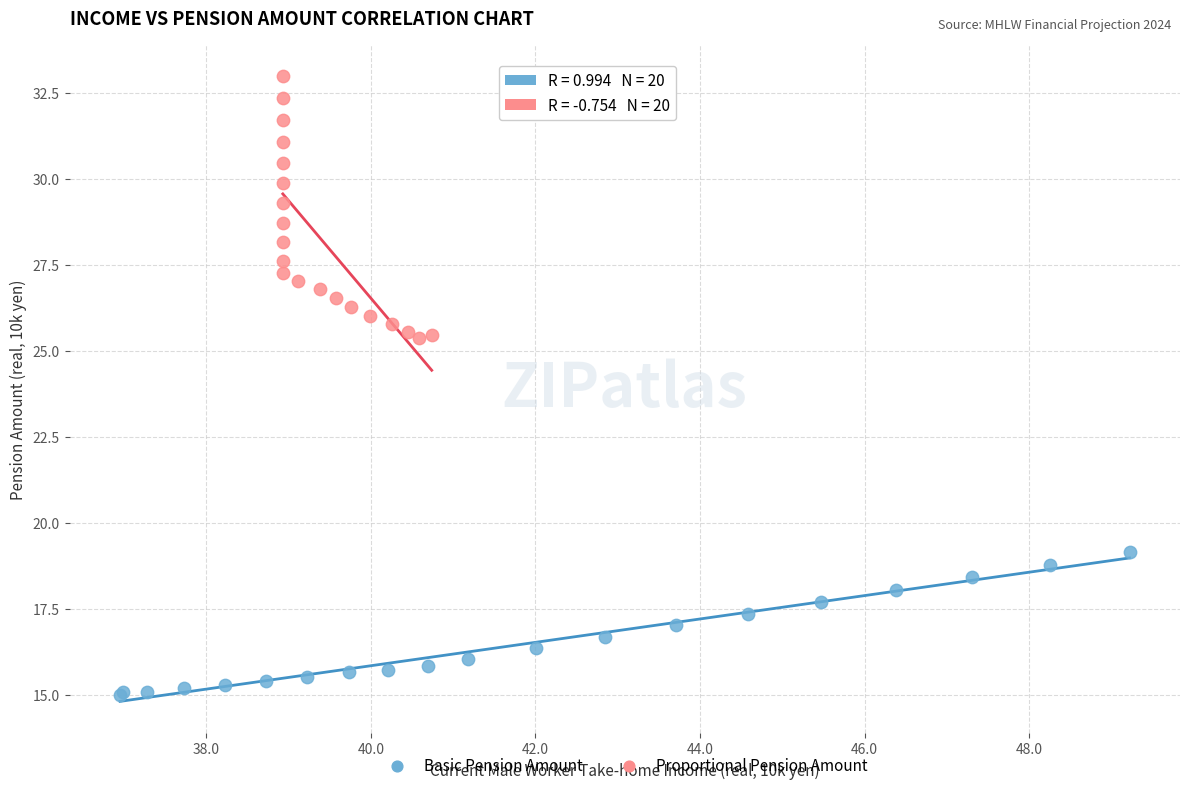

Which series reaches the minimum Y coordinate?

Basic Pension Amount